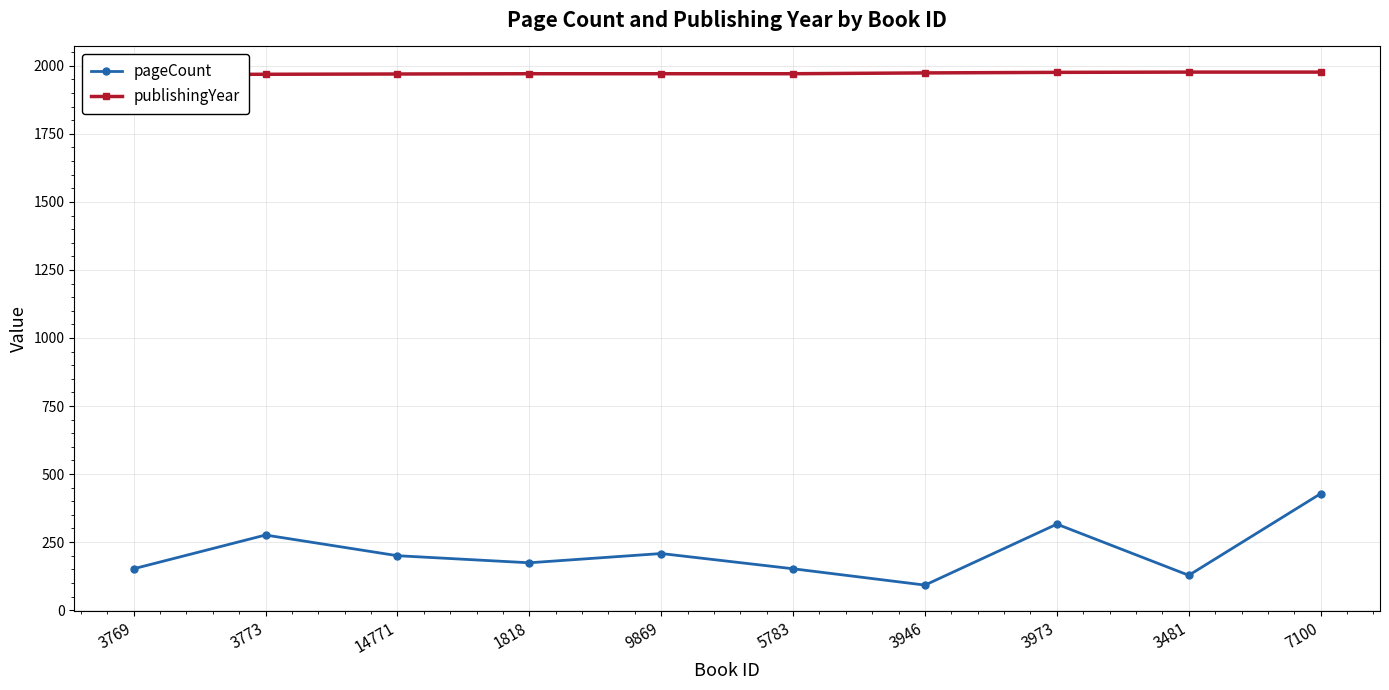

How many categories are shown in the chart?

10